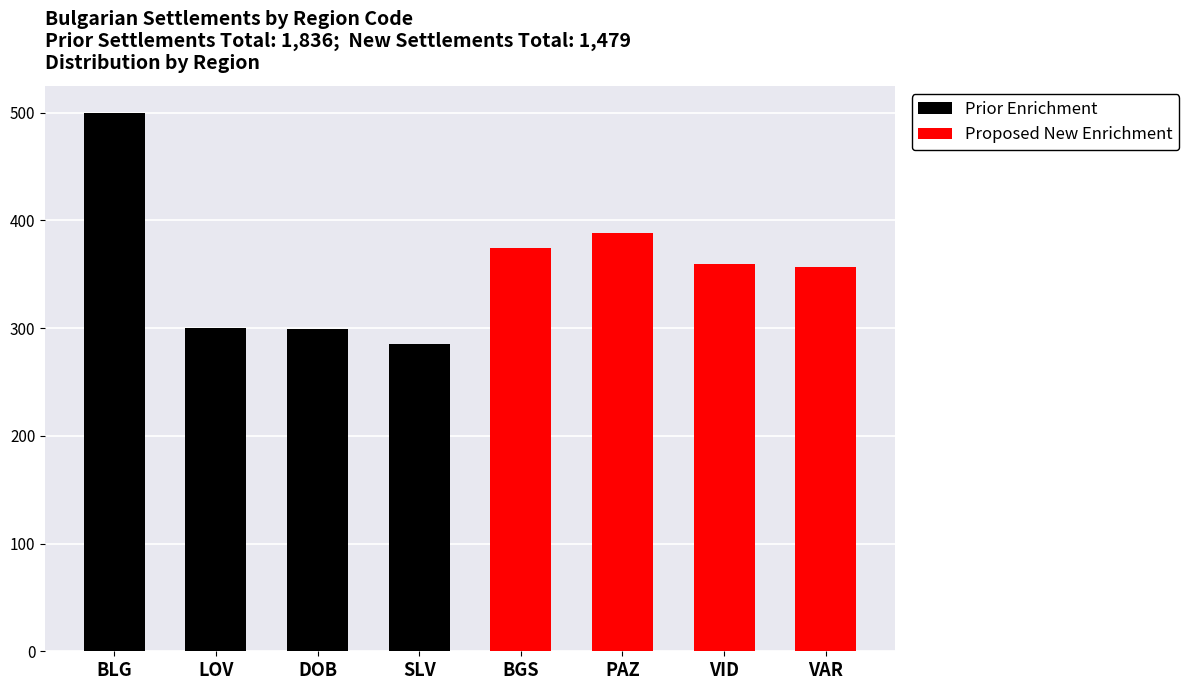

At how many categories does at least one series exceed 23?

8